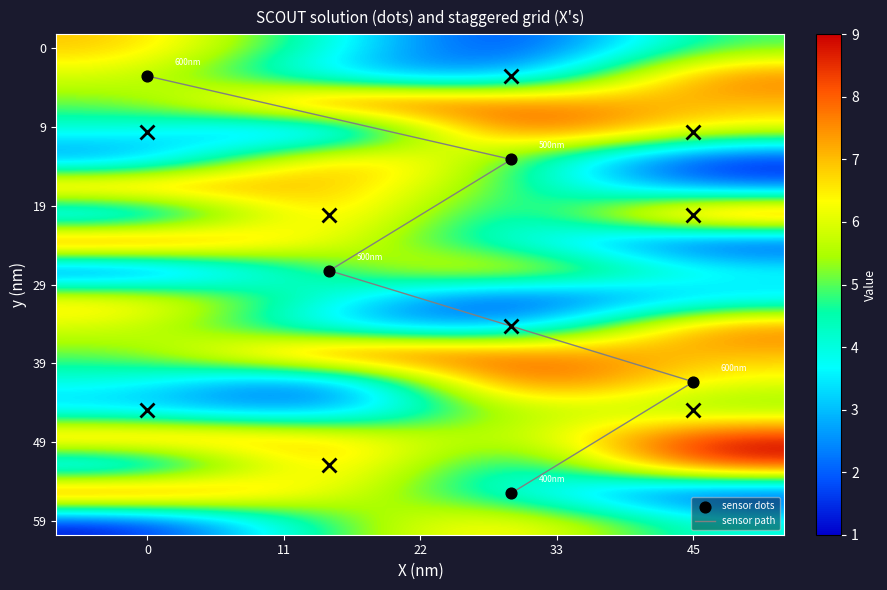

At how many categories does at least one series exceed 3?

4